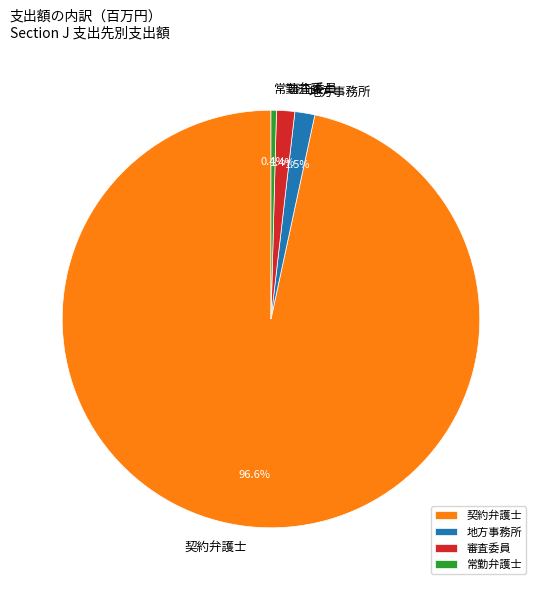

What is the smallest slice in the pie chart?

常勤弁護士